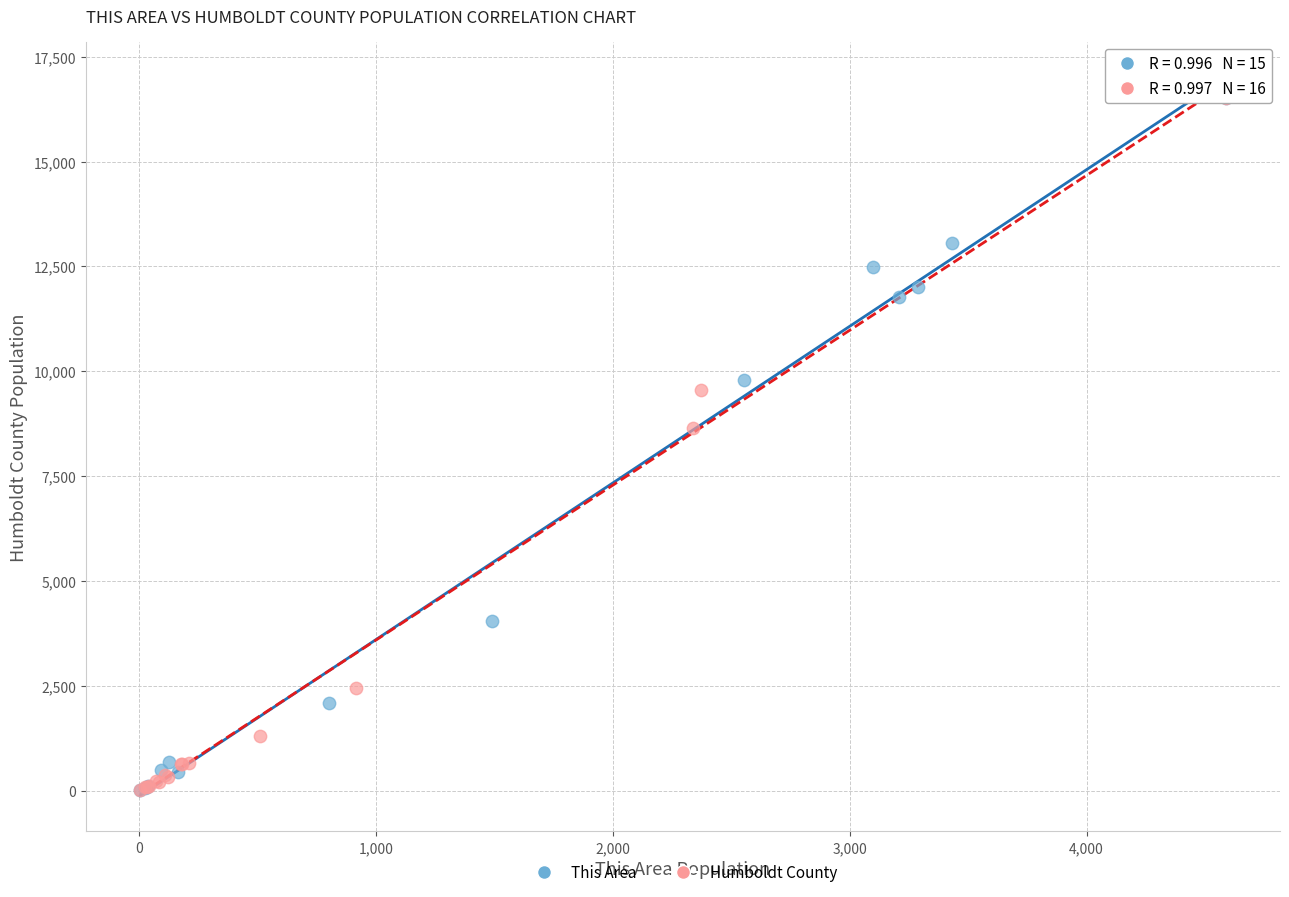

What are all the series names shown in the legend?

This Area, Humboldt County